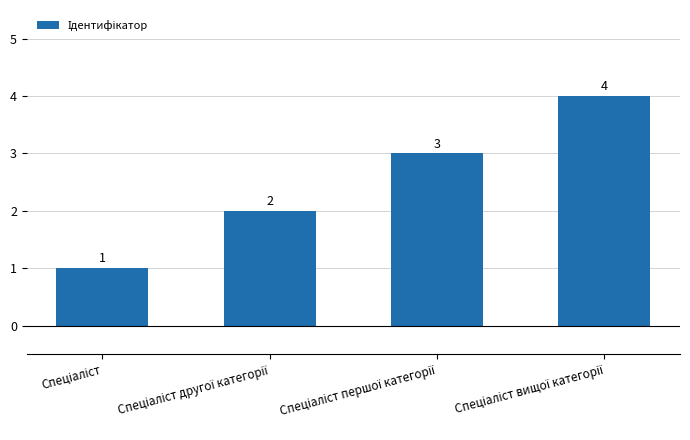

What is the difference between the maximum and minimum values?

3